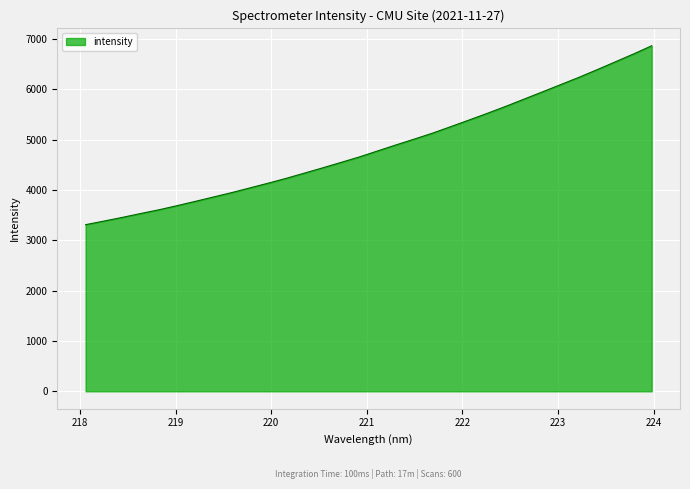

What is the minimum value shown in the chart?

3311.3